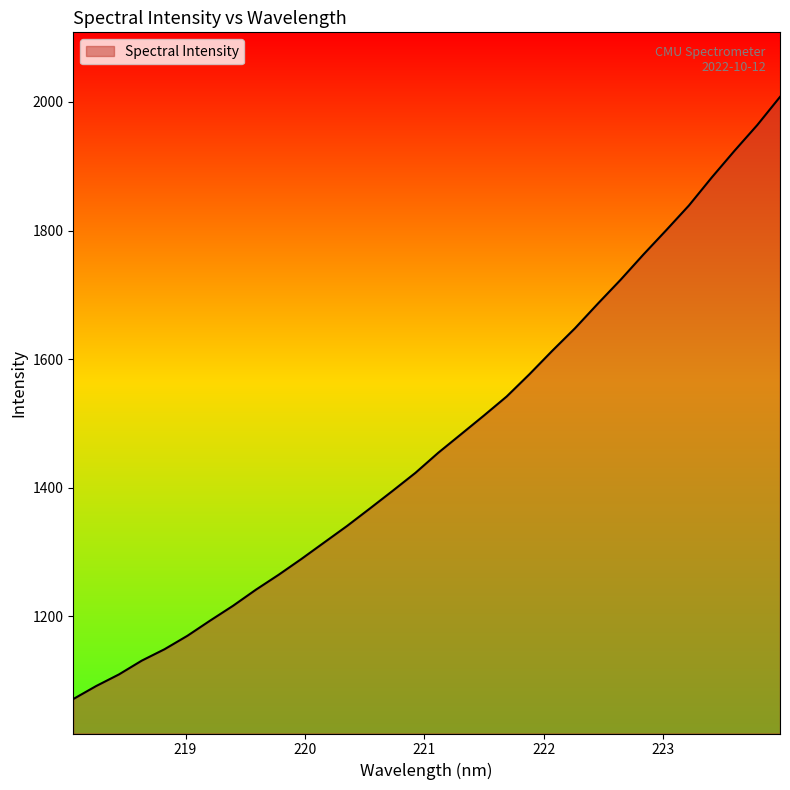

What is the smallest value displayed?

1071.6